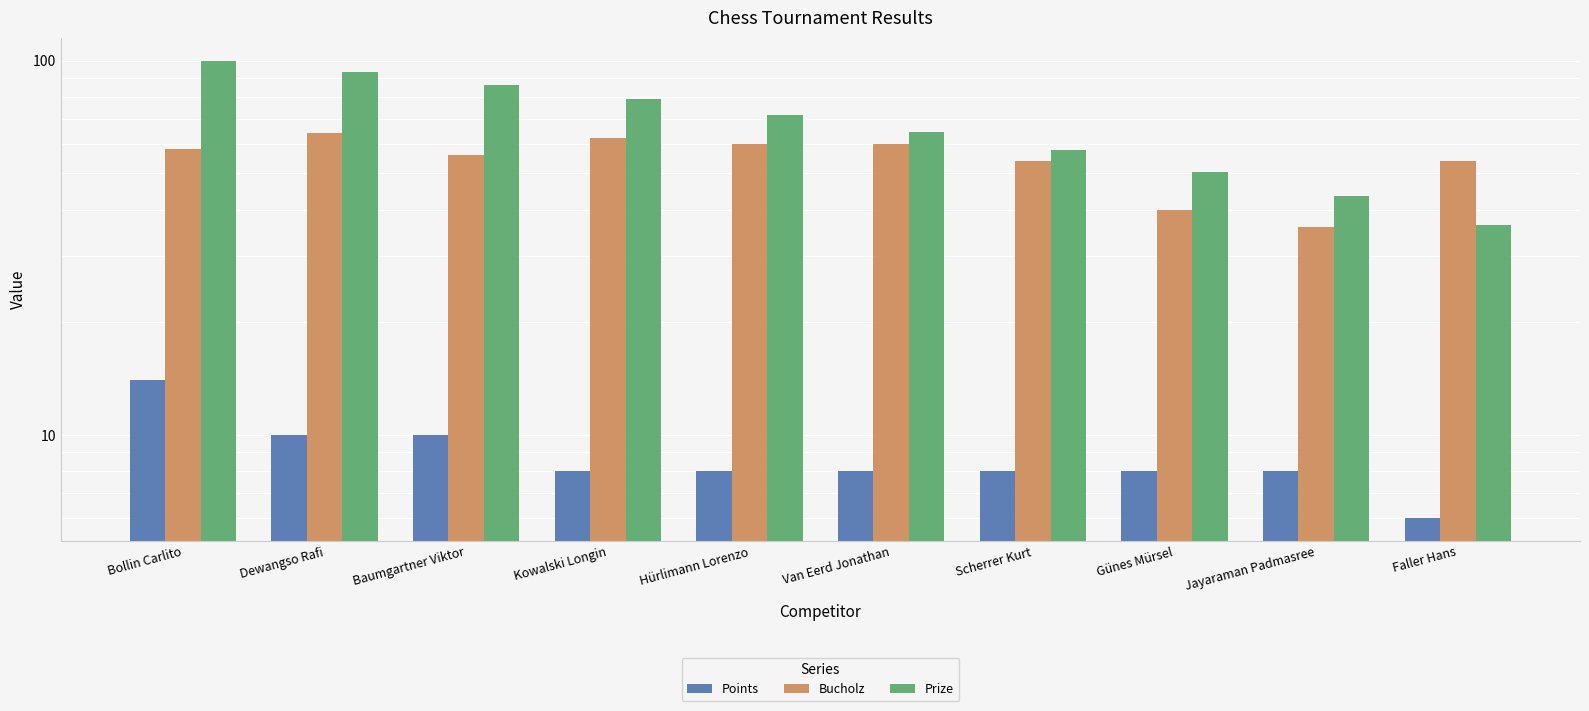

What position from the left is Faller Hans?

10